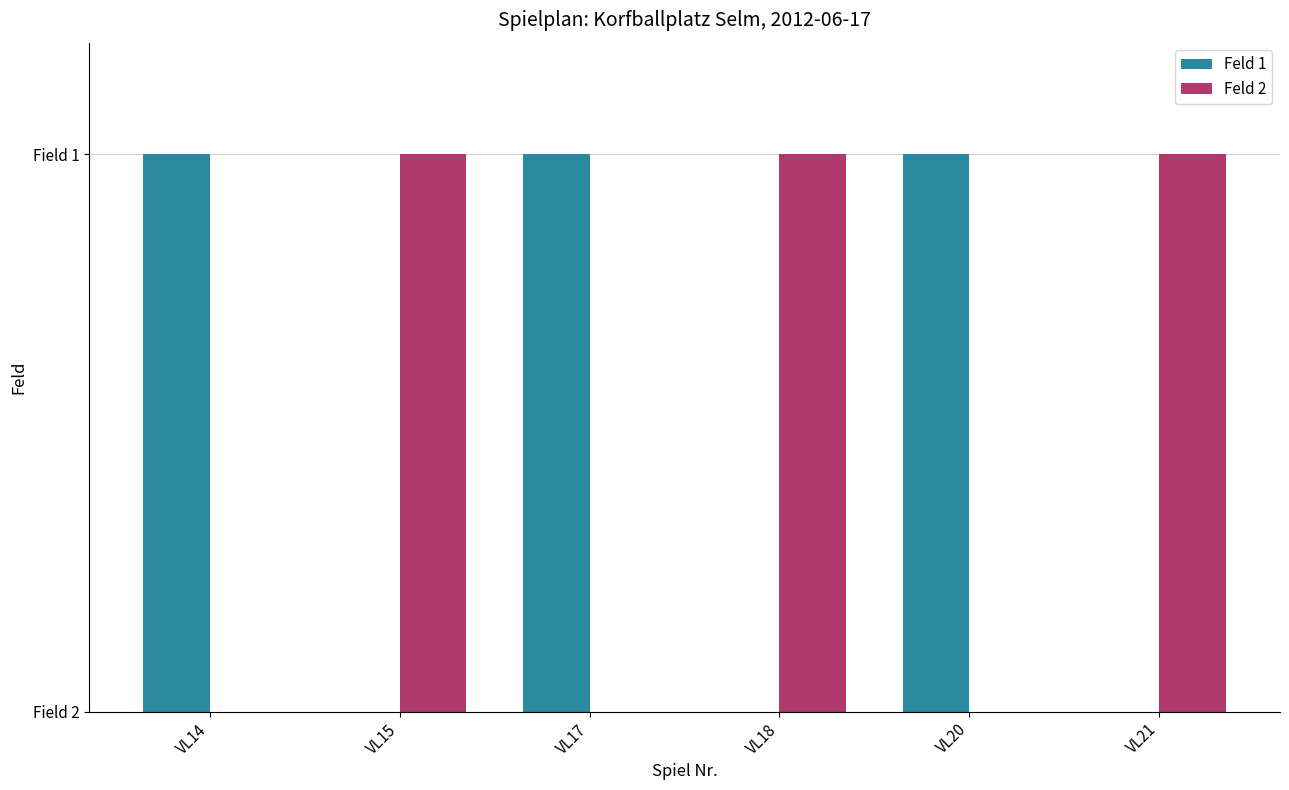

Which series has the largest total across all categories?

Feld 1